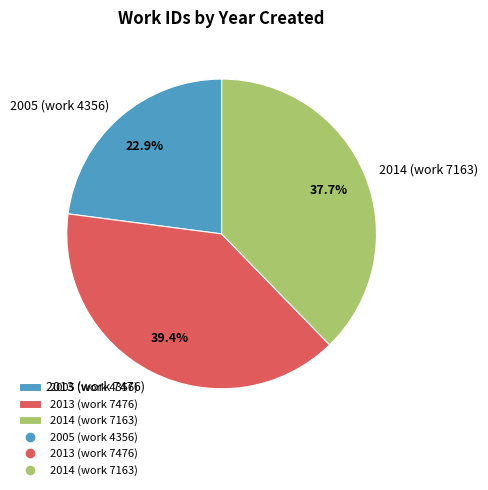

Which category has the smallest portion of the pie?

2005 (work 4356)